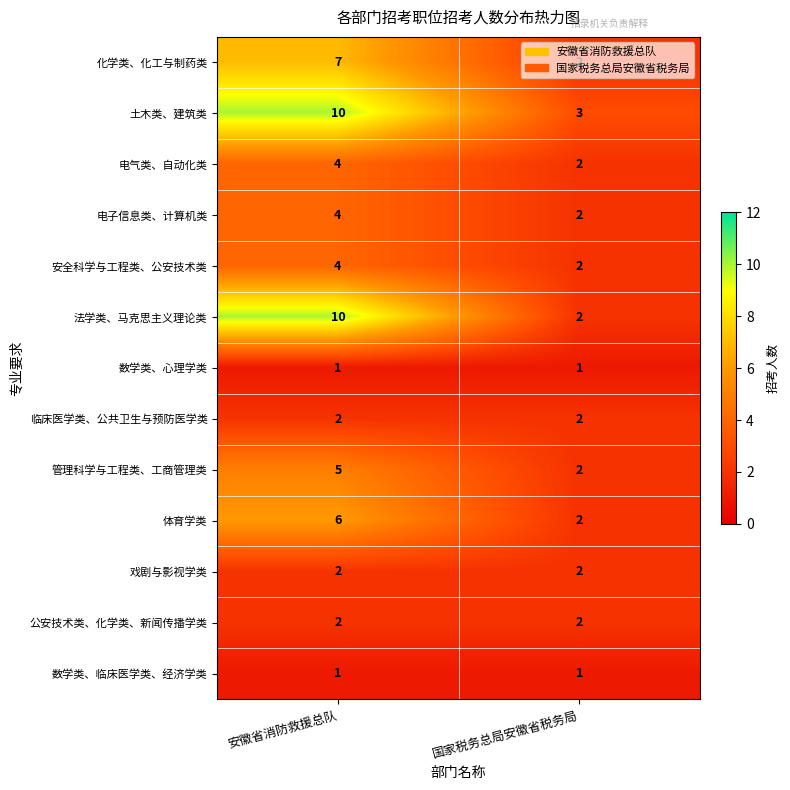

At how many categories does at least one series exceed 1?

2